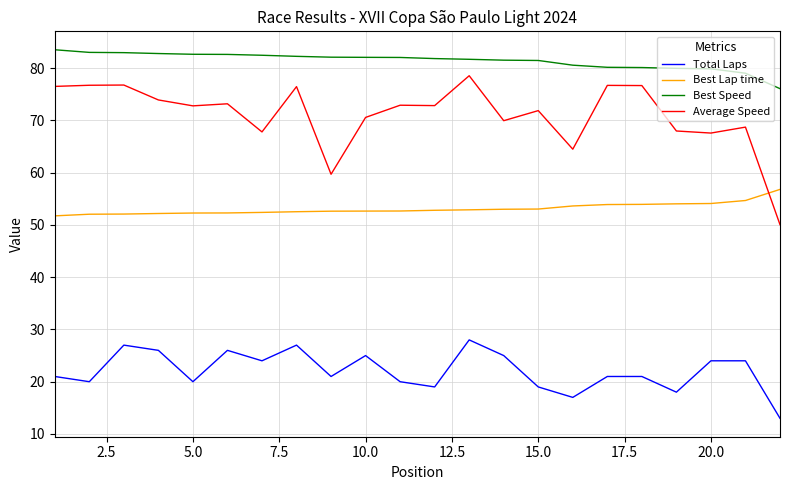

Which series has the largest range (max minus min)?

Average Speed